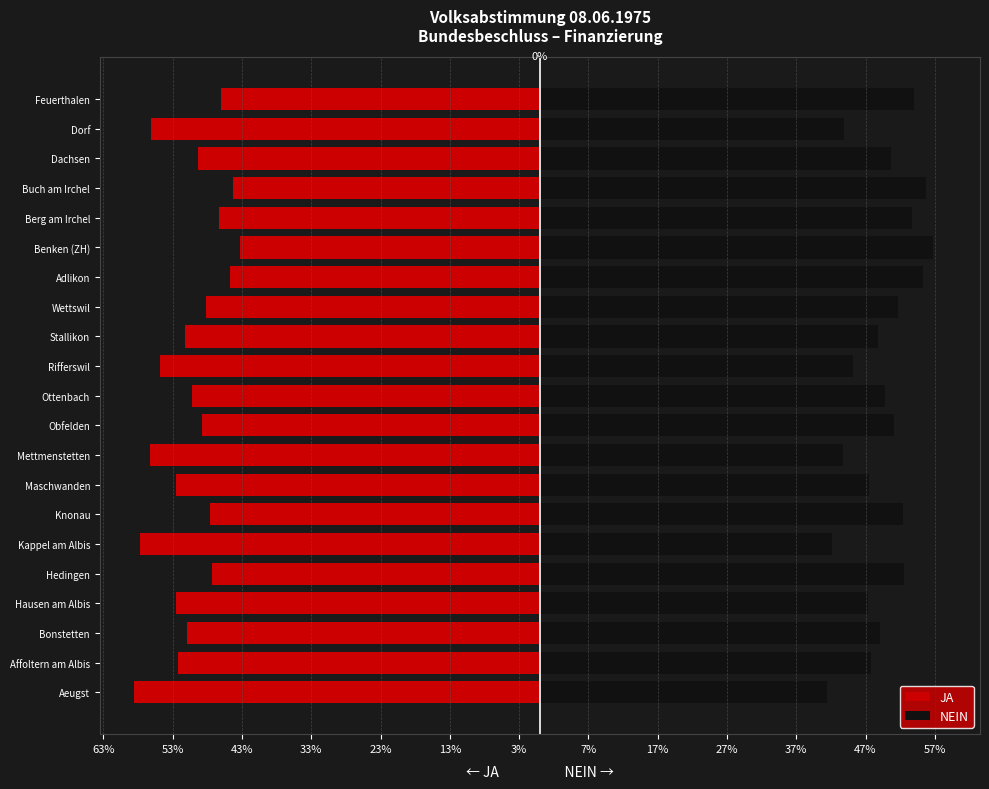

What is the average value of the NEIN series?

49.6